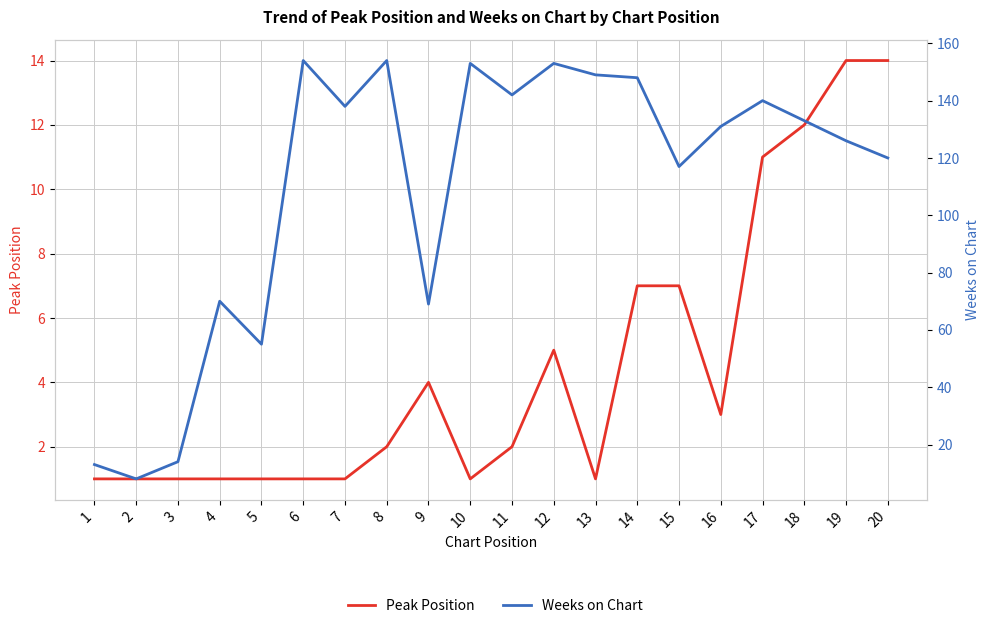

How many values in the Peak Position series exceed 2?

9